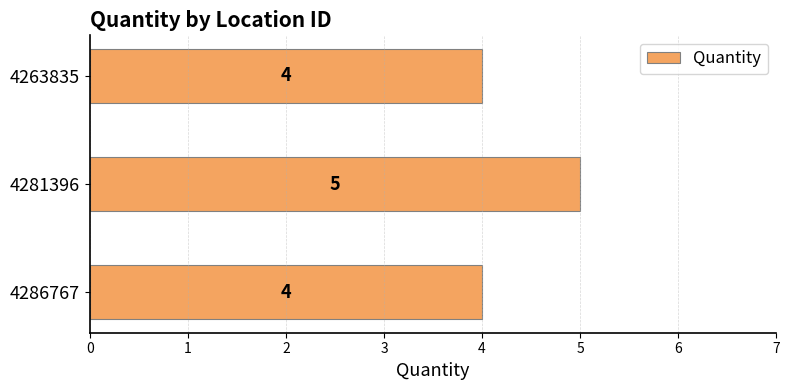

Reading bottom to top, transcribe all the data shown in this chart.

4286767=4	4281396=5	4263835=4